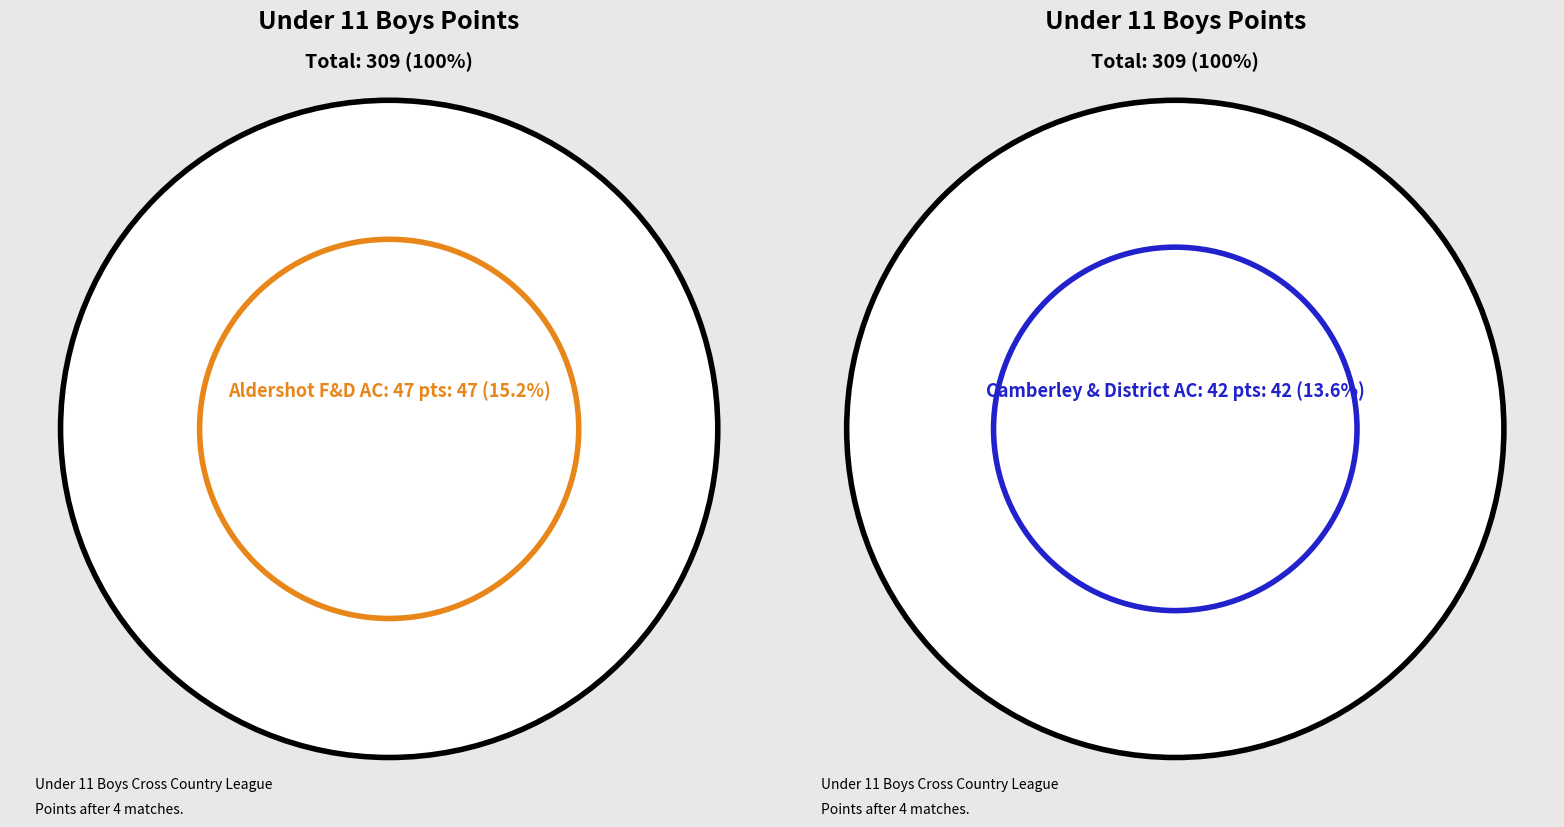

To the nearest percent, what is the combined percentage of Waverley Harriers and Crawley Ridge School?

5%